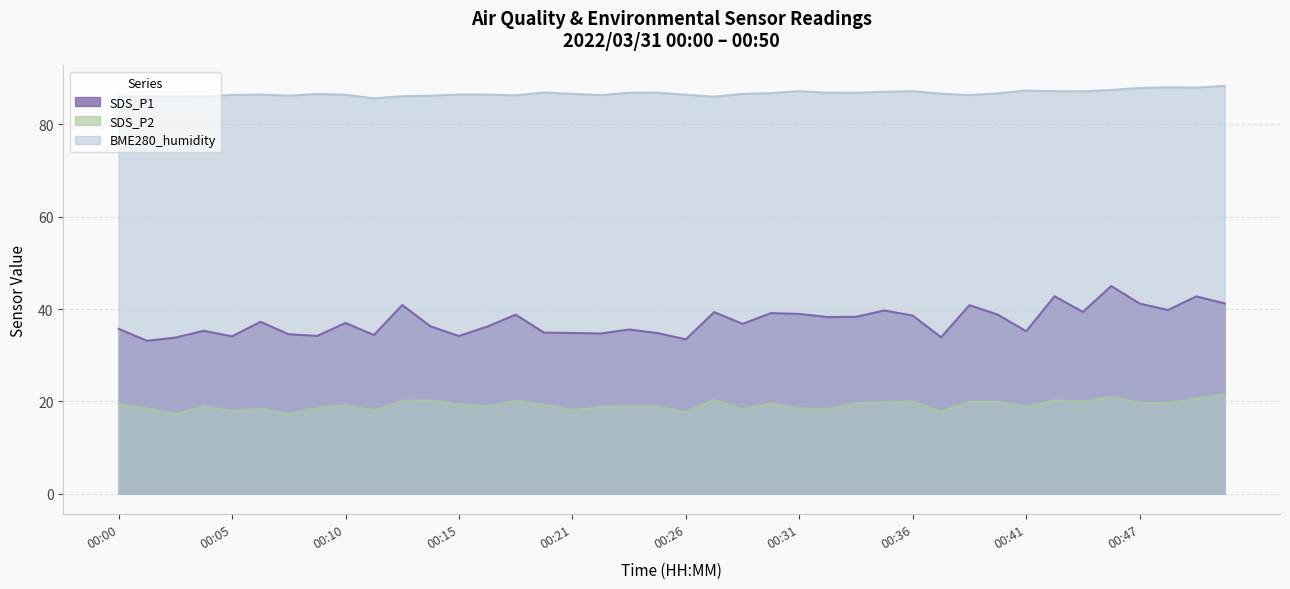

Reading left to right, list all the values displayed in this chart.

SDS_P1: 35.7	33.1	33.8	35.3	34.1	37.2	34.5	34.2	37.0	34.4	40.9	36.2	34.2	36.2	38.8	34.9	34.8	34.7	35.6	34.8	33.5	39.4	36.8	39.1	39.0	38.3	38.3	39.7	38.6	33.9	40.9	38.8	35.2	42.8	39.4	45.0	41.2	39.8	42.8	41.2
SDS_P2: 19.5	18.4	17.3	18.9	17.9	18.4	17.2	18.6	19.2	18.1	20.1	20.2	19.4	18.9	20.1	19.3	18.1	18.8	18.9	18.9	17.7	20.4	18.4	19.6	18.4	18.3	19.7	19.8	20.0	17.8	19.9	19.9	18.9	20.2	20.0	21.0	19.7	19.6	20.6	21.6
BME280_humidity: 86.1	86.0	86.0	86.0	86.4	86.5	86.2	86.6	86.4	85.6	86.1	86.2	86.5	86.5	86.3	86.9	86.6	86.3	86.8	86.9	86.4	86.0	86.6	86.8	87.2	86.8	86.8	87.1	87.2	86.6	86.3	86.7	87.3	87.2	87.2	87.4	87.9	88.0	87.9	88.3